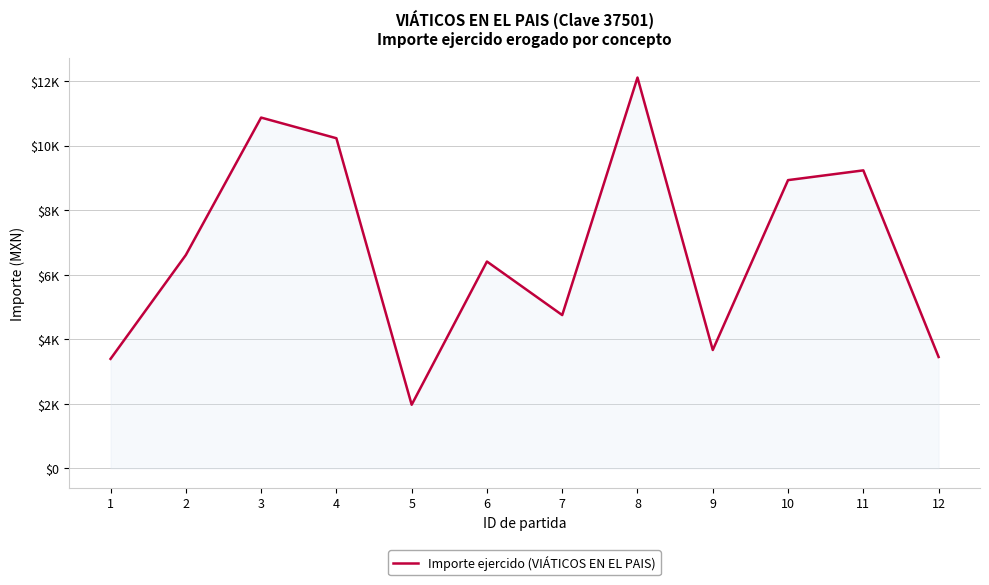

At which category does the chart reach its peak across all series?

8